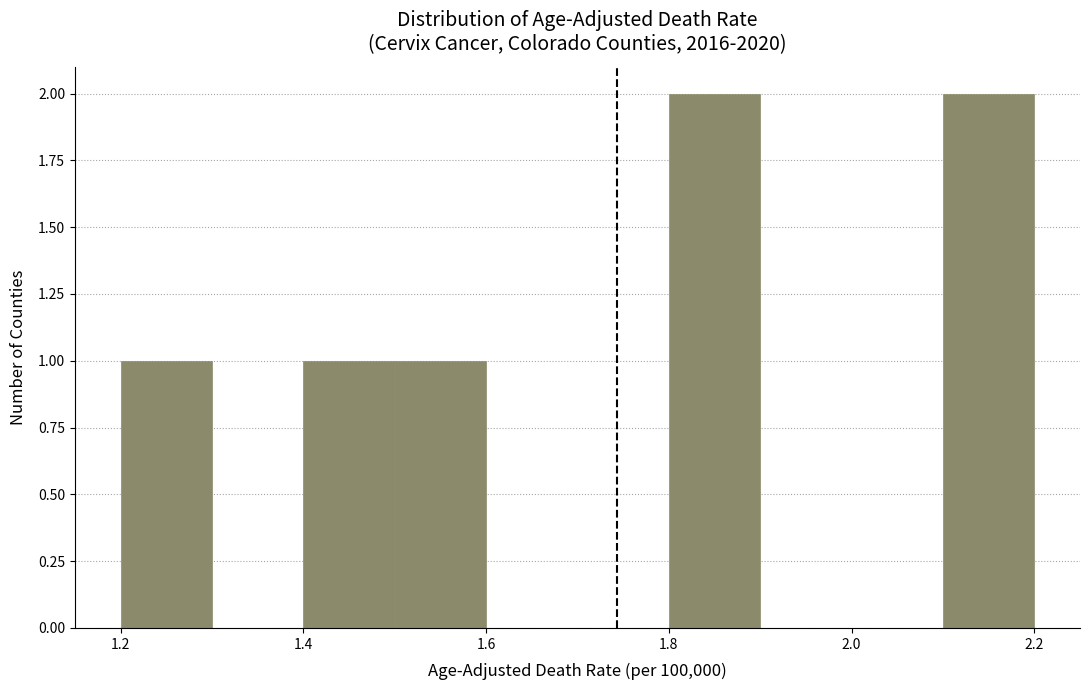

Reading left to right, transcribe this chart: for each bar, give the range it covers on the x-axis and its height. The values are not printed on the chart, so give them approximately, as read against the axis.

1.2 to 1.3: 1
1.3 to 1.4: 0
1.4 to 1.5: 1
1.5 to 1.6: 1
1.6 to 1.7: 0
1.7 to 1.8: 0
1.8 to 1.9: 2
1.9 to 2.0: 0
2.0 to 2.1: 0
2.1 to 2.2: 2